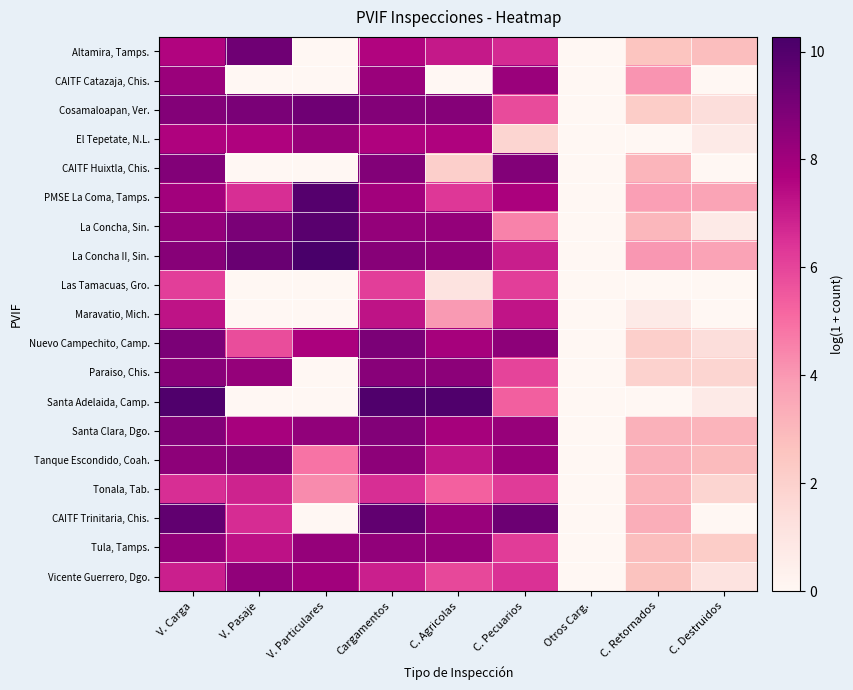

Reading left to right, what are all the values shown in this chart?

Altamira, Tamps.: V. Carga=7.6	V. Pasaje=9.2	V. Particulares=0.0	Cargamentos=7.6	C. Agricolas=7.1	C. Pecuarios=6.6	Otros Carg.=0.0	C. Retornados=2.6	C. Destruidos=2.8
CAITF Catazaja, Chis.: V. Carga=8.2	V. Pasaje=0.0	V. Particulares=0.0	Cargamentos=8.2	C. Agricolas=0.0	C. Pecuarios=8.2	Otros Carg.=0.0	C. Retornados=4.1	C. Destruidos=0.0
Cosamaloapan, Ver.: V. Carga=8.7	V. Pasaje=9.0	V. Particulares=9.3	Cargamentos=8.7	C. Agricolas=8.7	C. Pecuarios=5.8	Otros Carg.=0.0	C. Retornados=2.2	C. Destruidos=1.4
El Tepetate, N.L.: V. Carga=7.7	V. Pasaje=7.6	V. Particulares=8.3	Cargamentos=7.7	C. Agricolas=7.7	C. Pecuarios=1.8	Otros Carg.=0.0	C. Retornados=0.0	C. Destruidos=0.7
CAITF Huixtla, Chis.: V. Carga=8.8	V. Pasaje=0.0	V. Particulares=0.0	Cargamentos=8.8	C. Agricolas=2.1	C. Pecuarios=8.8	Otros Carg.=0.0	C. Retornados=3.1	C. Destruidos=0.0
PMSE La Coma, Tamps.: V. Carga=8.0	V. Pasaje=6.6	V. Particulares=9.9	Cargamentos=8.0	C. Agricolas=6.3	C. Pecuarios=7.7	Otros Carg.=0.0	C. Retornados=3.8	C. Destruidos=3.7
La Concha, Sin.: V. Carga=8.3	V. Pasaje=9.0	V. Particulares=9.8	Cargamentos=8.3	C. Agricolas=8.3	C. Pecuarios=4.5	Otros Carg.=0.0	C. Retornados=3.0	C. Destruidos=0.7
La Concha II, Sin.: V. Carga=8.7	V. Pasaje=9.4	V. Particulares=10.3	Cargamentos=8.7	C. Agricolas=8.5	C. Pecuarios=7.0	Otros Carg.=0.0	C. Retornados=4.0	C. Destruidos=3.7
Las Tamacuas, Gro.: V. Carga=6.2	V. Pasaje=0.0	V. Particulares=0.0	Cargamentos=6.2	C. Agricolas=1.1	C. Pecuarios=6.2	Otros Carg.=0.0	C. Retornados=0.0	C. Destruidos=0.0
Maravatio, Mich.: V. Carga=7.2	V. Pasaje=0.0	V. Particulares=0.0	Cargamentos=7.2	C. Agricolas=4.0	C. Pecuarios=7.2	Otros Carg.=0.0	C. Retornados=0.7	C. Destruidos=0.0
Nuevo Campechito, Camp.: V. Carga=8.9	V. Pasaje=5.8	V. Particulares=7.8	Cargamentos=8.9	C. Agricolas=7.9	C. Pecuarios=8.5	Otros Carg.=0.0	C. Retornados=2.1	C. Destruidos=1.4
Paraiso, Chis.: V. Carga=8.6	V. Pasaje=8.3	V. Particulares=0.0	Cargamentos=8.6	C. Agricolas=8.5	C. Pecuarios=6.0	Otros Carg.=0.0	C. Retornados=1.9	C. Destruidos=1.8
Santa Adelaida, Camp.: V. Carga=10.0	V. Pasaje=0.0	V. Particulares=0.0	Cargamentos=10.0	C. Agricolas=10.0	C. Pecuarios=5.3	Otros Carg.=0.0	C. Retornados=0.0	C. Destruidos=0.7
Santa Clara, Dgo.: V. Carga=8.8	V. Pasaje=7.8	V. Particulares=8.4	Cargamentos=8.8	C. Agricolas=7.9	C. Pecuarios=8.2	Otros Carg.=0.0	C. Retornados=3.2	C. Destruidos=3.1
Tanque Escondido, Coah.: V. Carga=8.5	V. Pasaje=8.6	V. Particulares=4.9	Cargamentos=8.5	C. Agricolas=7.2	C. Pecuarios=8.1	Otros Carg.=0.0	C. Retornados=3.3	C. Destruidos=2.9
Tonala, Tab.: V. Carga=6.6	V. Pasaje=6.8	V. Particulares=4.3	Cargamentos=6.6	C. Agricolas=5.3	C. Pecuarios=6.2	Otros Carg.=0.0	C. Retornados=3.1	C. Destruidos=1.8
CAITF Trinitaria, Chis.: V. Carga=9.6	V. Pasaje=6.6	V. Particulares=0.0	Cargamentos=9.6	C. Agricolas=8.2	C. Pecuarios=9.3	Otros Carg.=0.0	C. Retornados=3.3	C. Destruidos=0.0
Tula, Tamps.: V. Carga=8.4	V. Pasaje=7.3	V. Particulares=8.3	Cargamentos=8.4	C. Agricolas=8.3	C. Pecuarios=6.2	Otros Carg.=0.0	C. Retornados=2.8	C. Destruidos=2.2
Vicente Guerrero, Dgo.: V. Carga=6.9	V. Pasaje=8.4	V. Particulares=8.0	Cargamentos=6.9	C. Agricolas=5.9	C. Pecuarios=6.5	Otros Carg.=0.0	C. Retornados=2.6	C. Destruidos=1.1